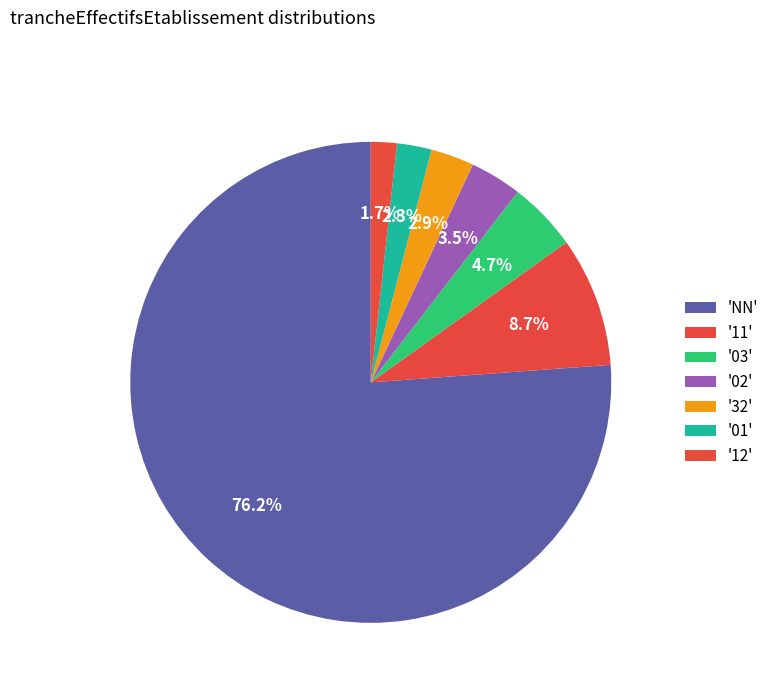

Rank the categories by value from highest to lowest.

NN, 11, 03, 02, 32, 01, 12